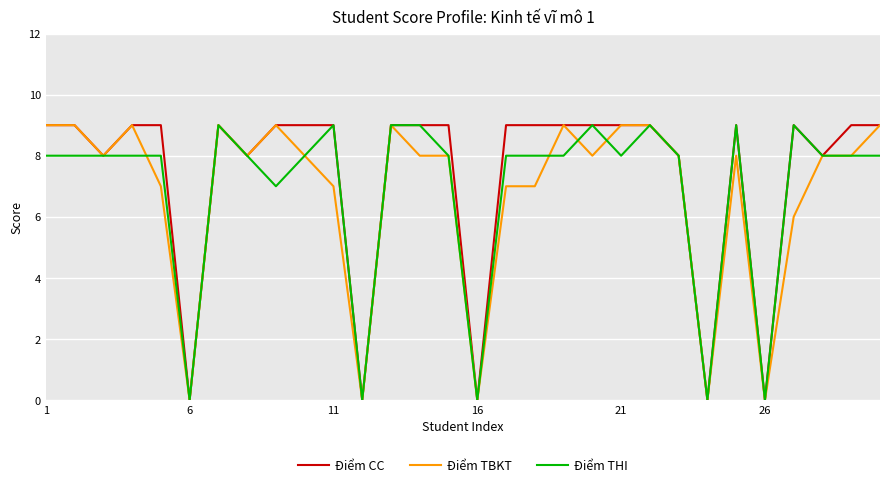

What is the highest value of the Điểm TBKT series?

9